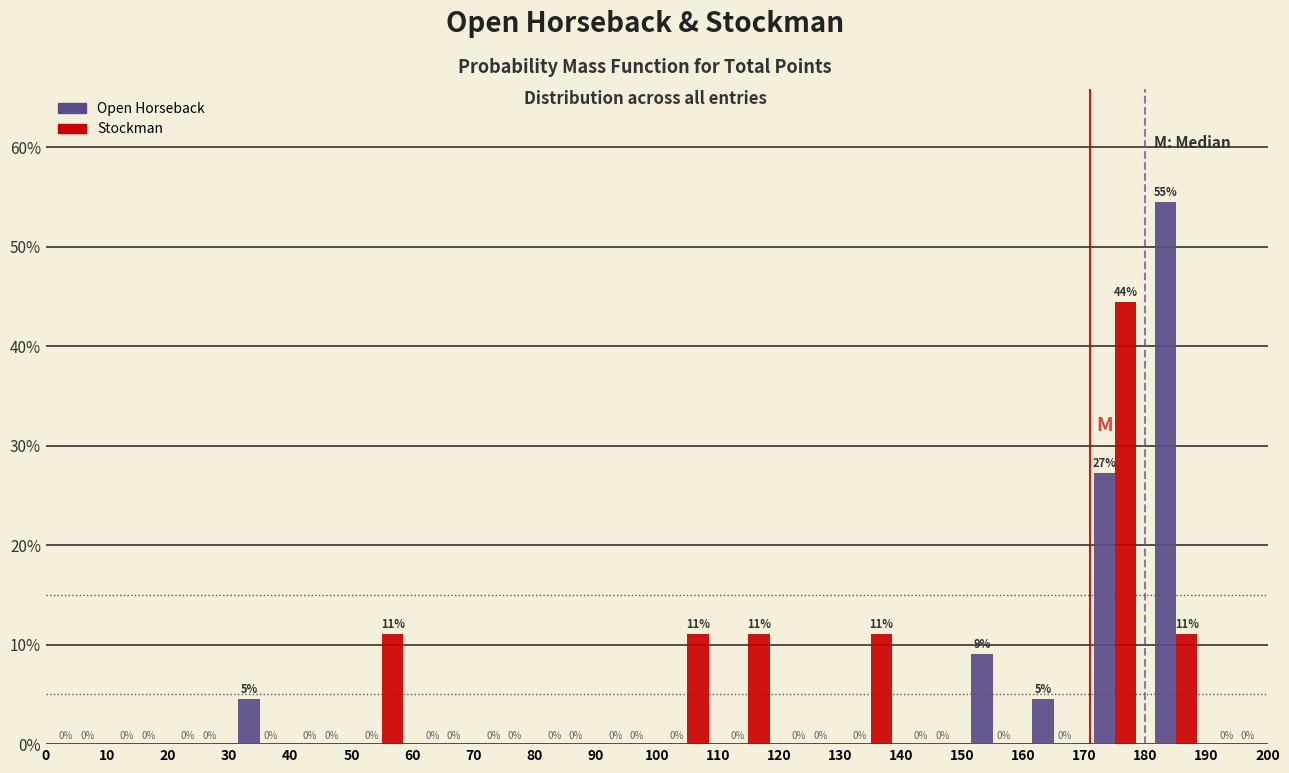

In the Stockman series, which range on the x-axis has the tallest bar?

170 to 180